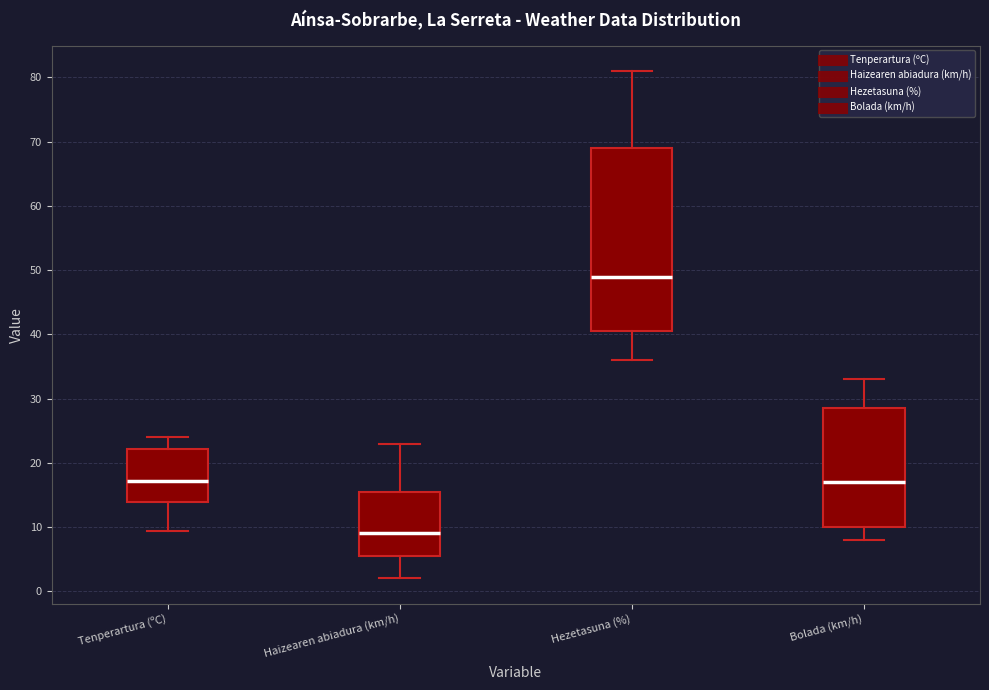

Which box has the lowest median line?

Haizearen abiadura (km/h)